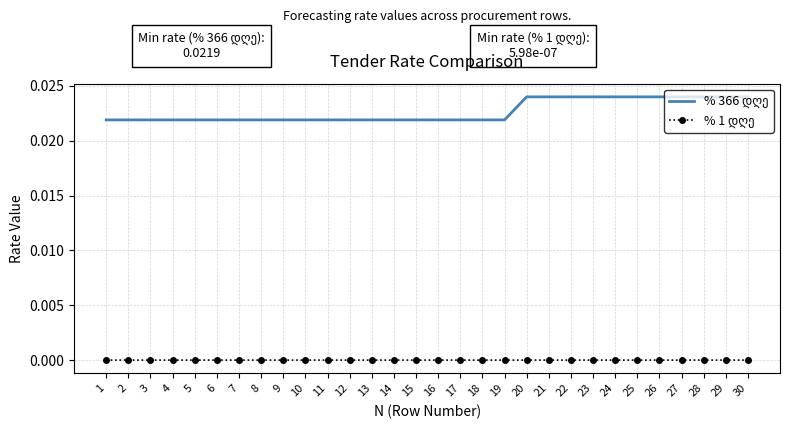

True or false: % 1 დღე and % 366 დღე intersect in this chart.

False